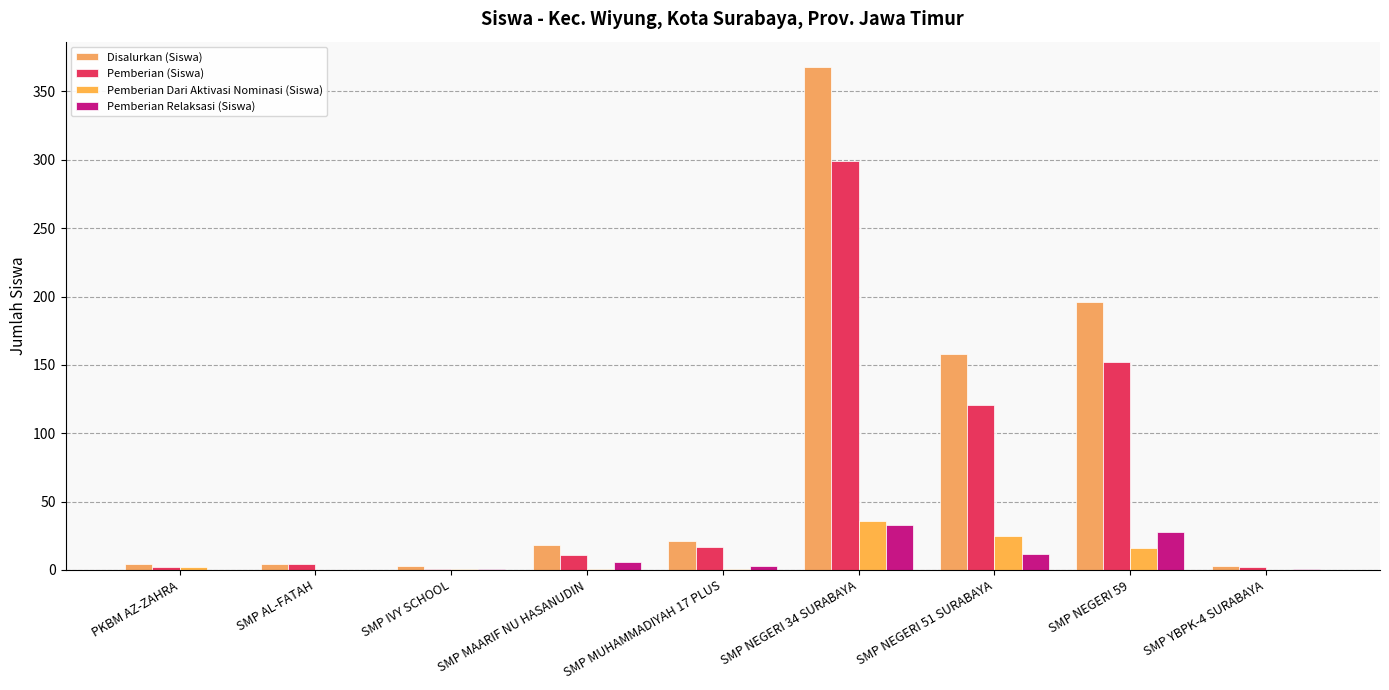

How many groups of bars are there?

9